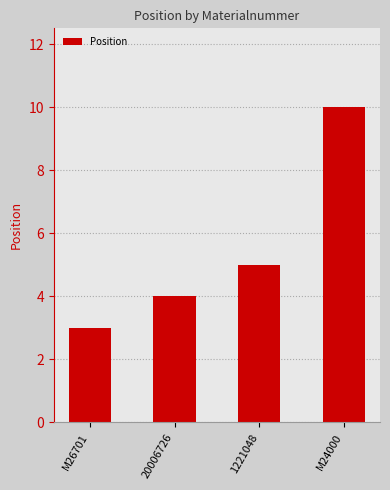

What is the sum of all values?

22